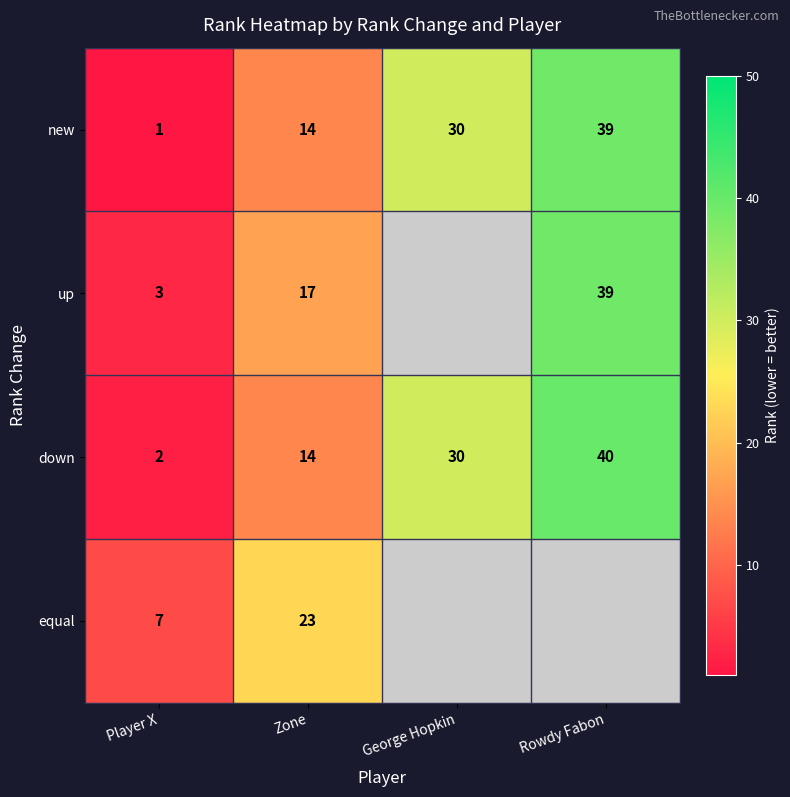

At which label is down closest to 21?

Zone